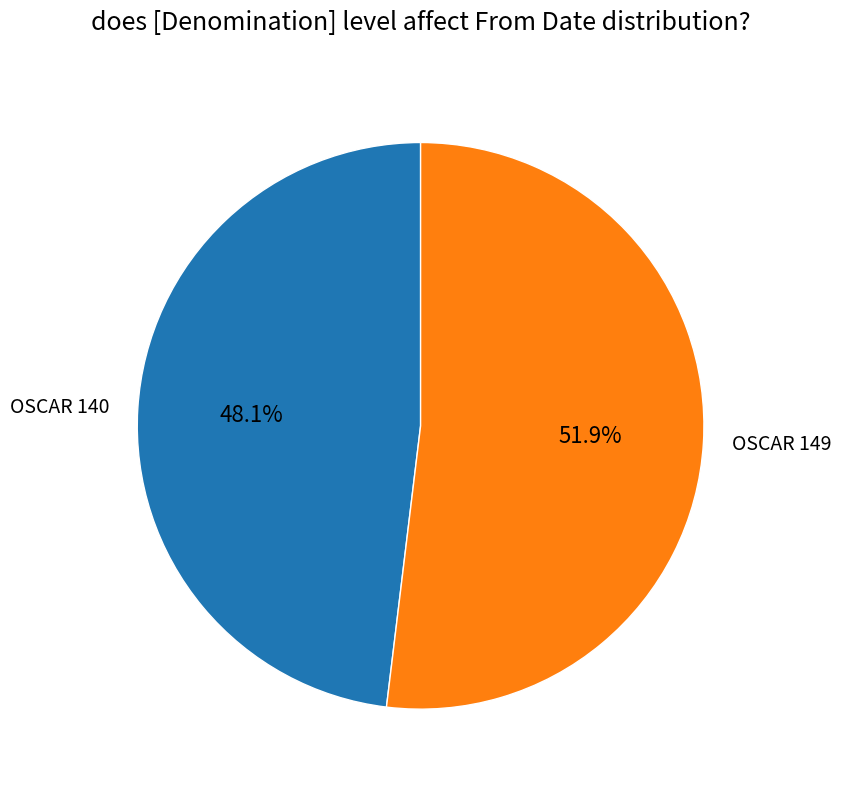

To the nearest percent, what is the combined percentage of OSCAR 149 and OSCAR 140?

100%